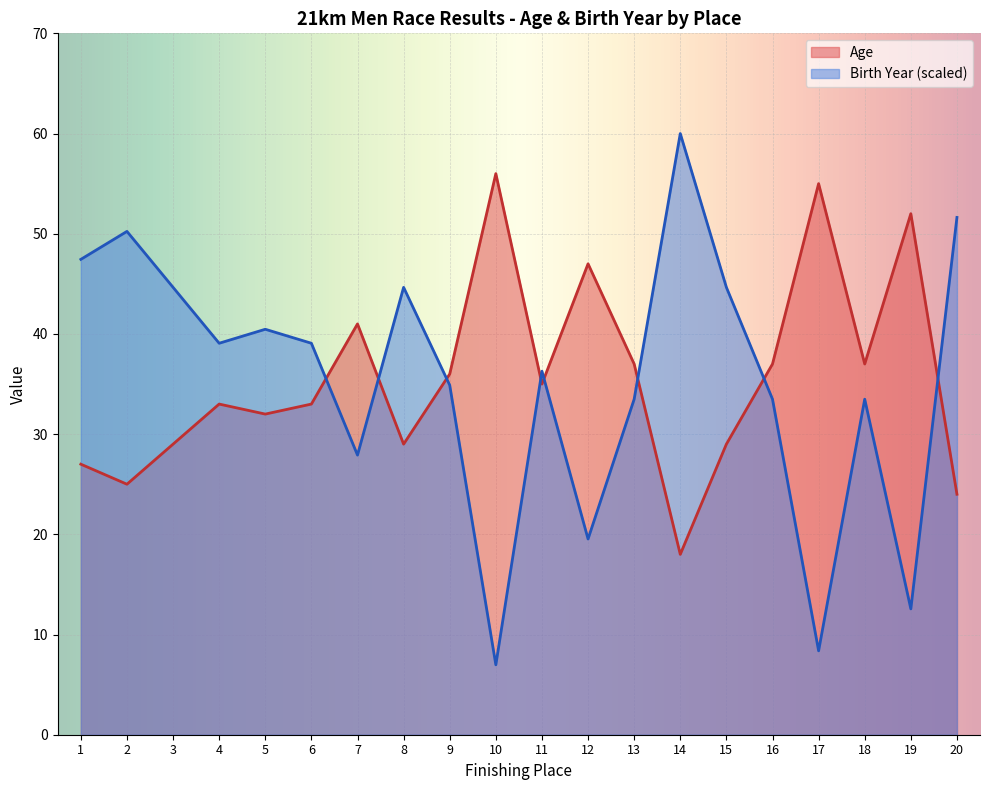

What is the smallest value displayed?

7.0